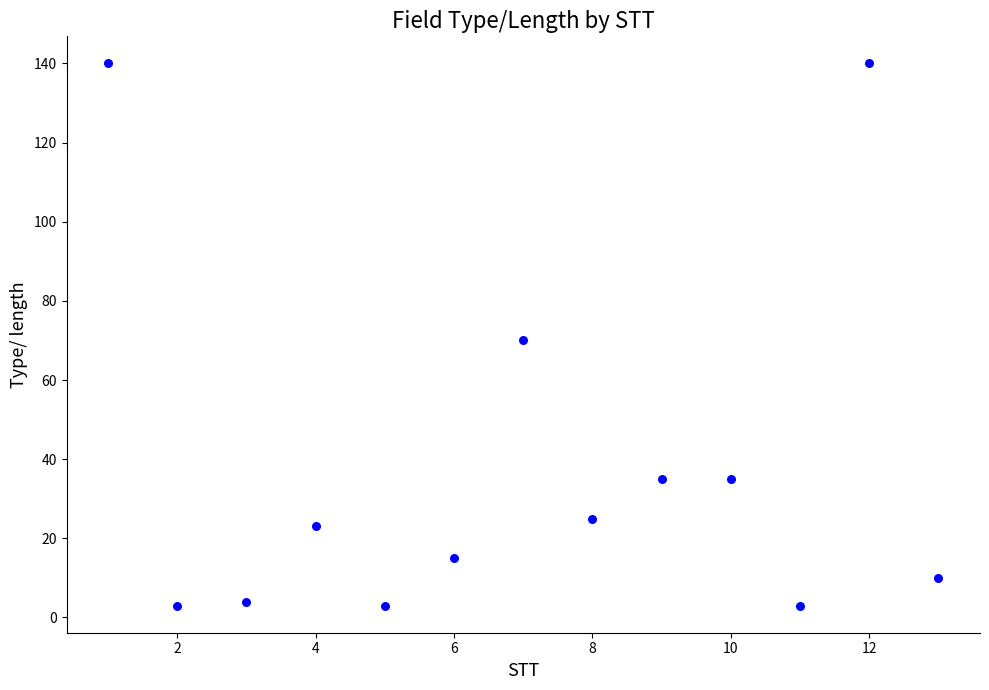

What is the range of X values (max minus min)?

12